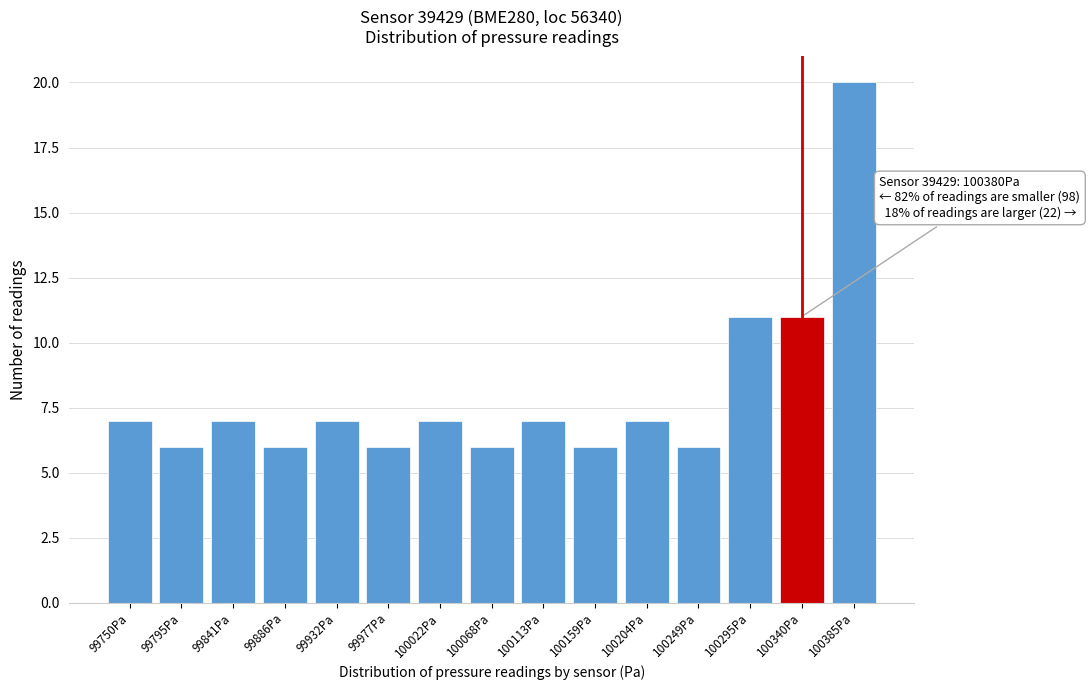

Reading left to right, list all the values displayed in this chart.

7	6	7	6	7	6	7	6	7	6	7	6	11	11	20